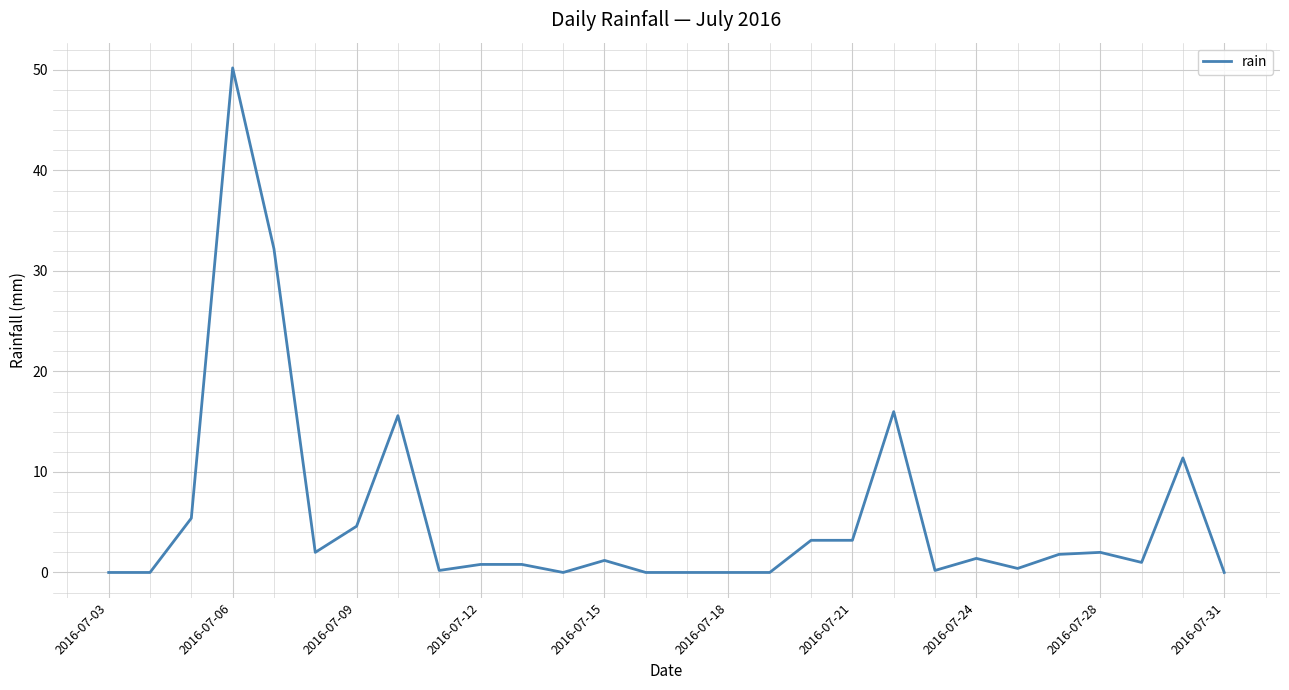

What is the difference between the maximum and minimum values?

50.2